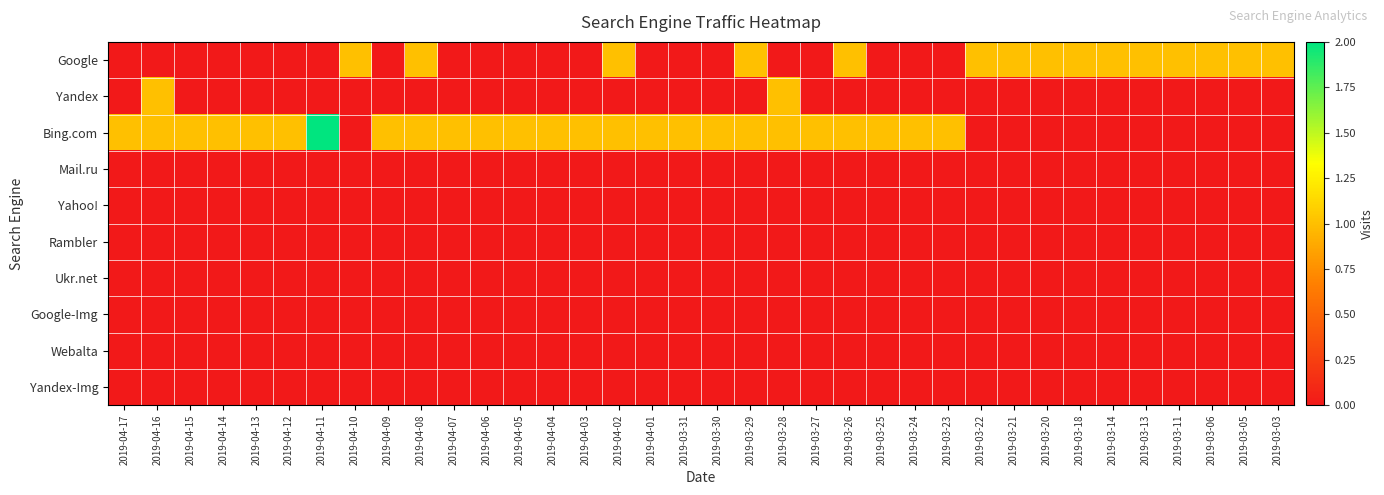

What is the greatest value displayed?

2